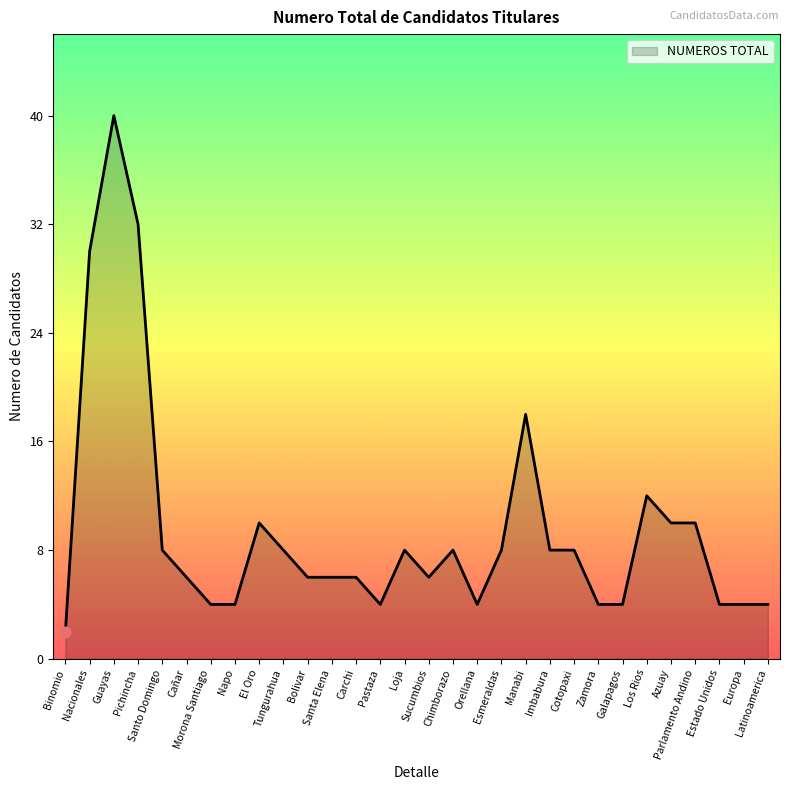

Between El Oro and Cotopaxi, which is larger?

El Oro